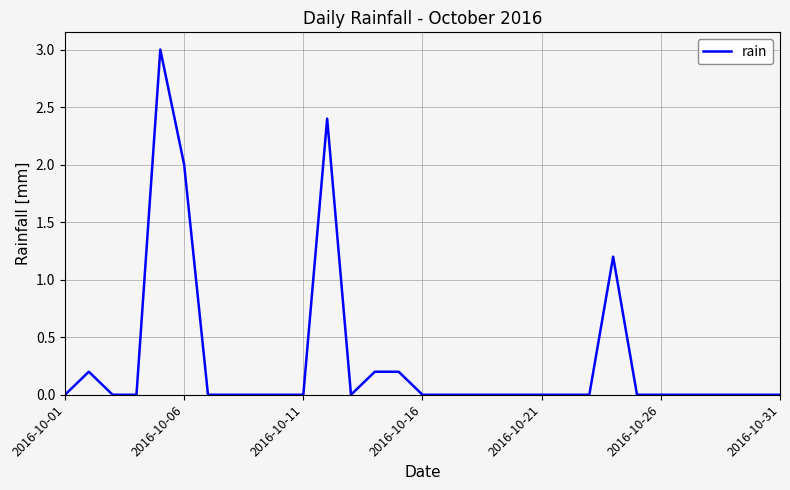

What is the average value?

0.3